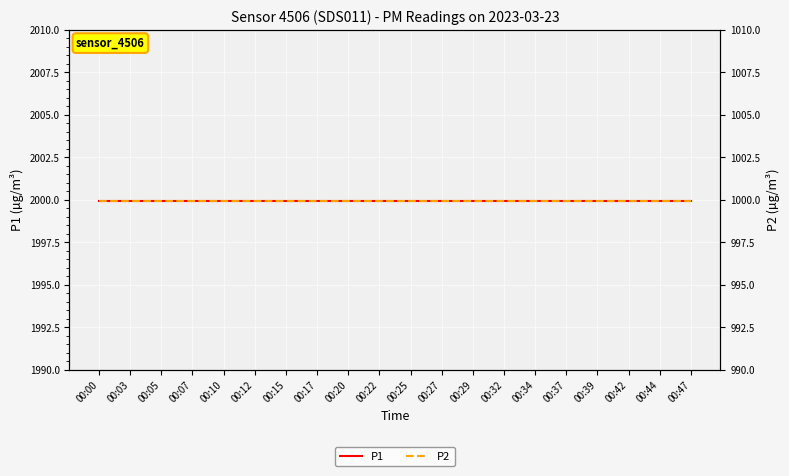

Count the number of data series in this chart.

2